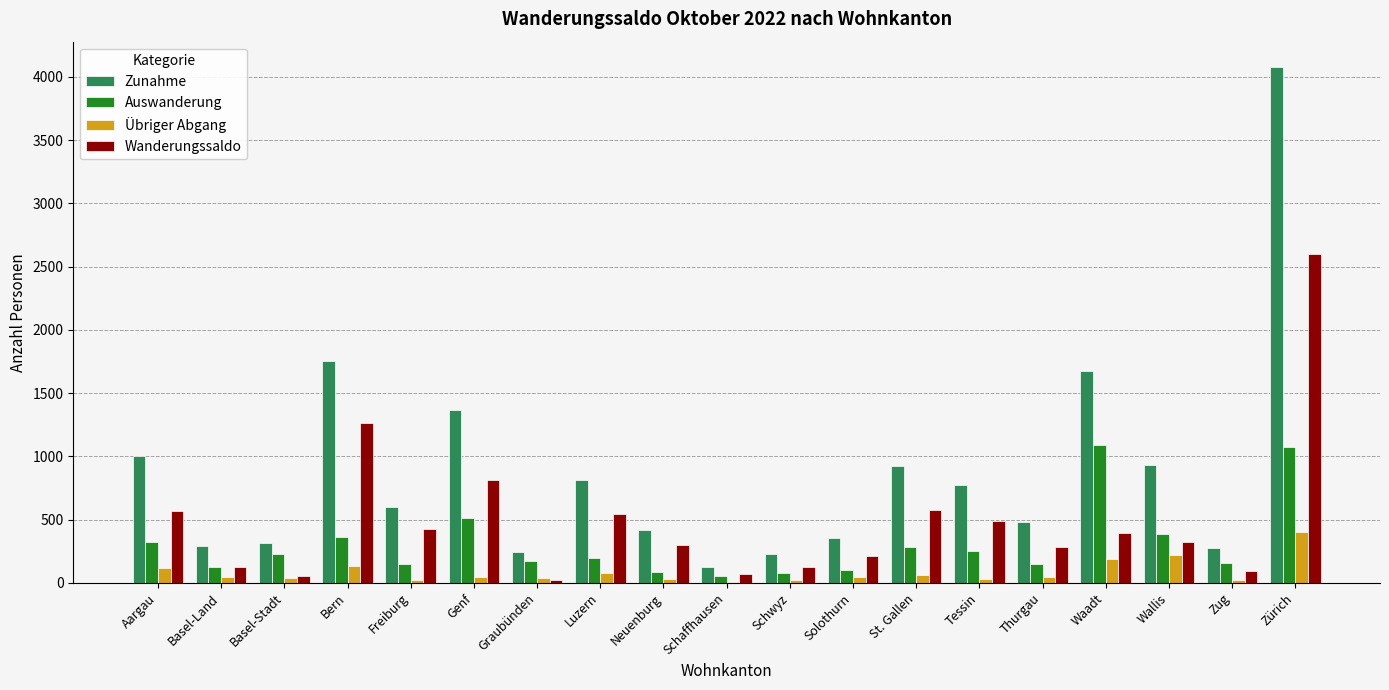

Where is Wanderungssaldo nearest to the value 1313?

Bern